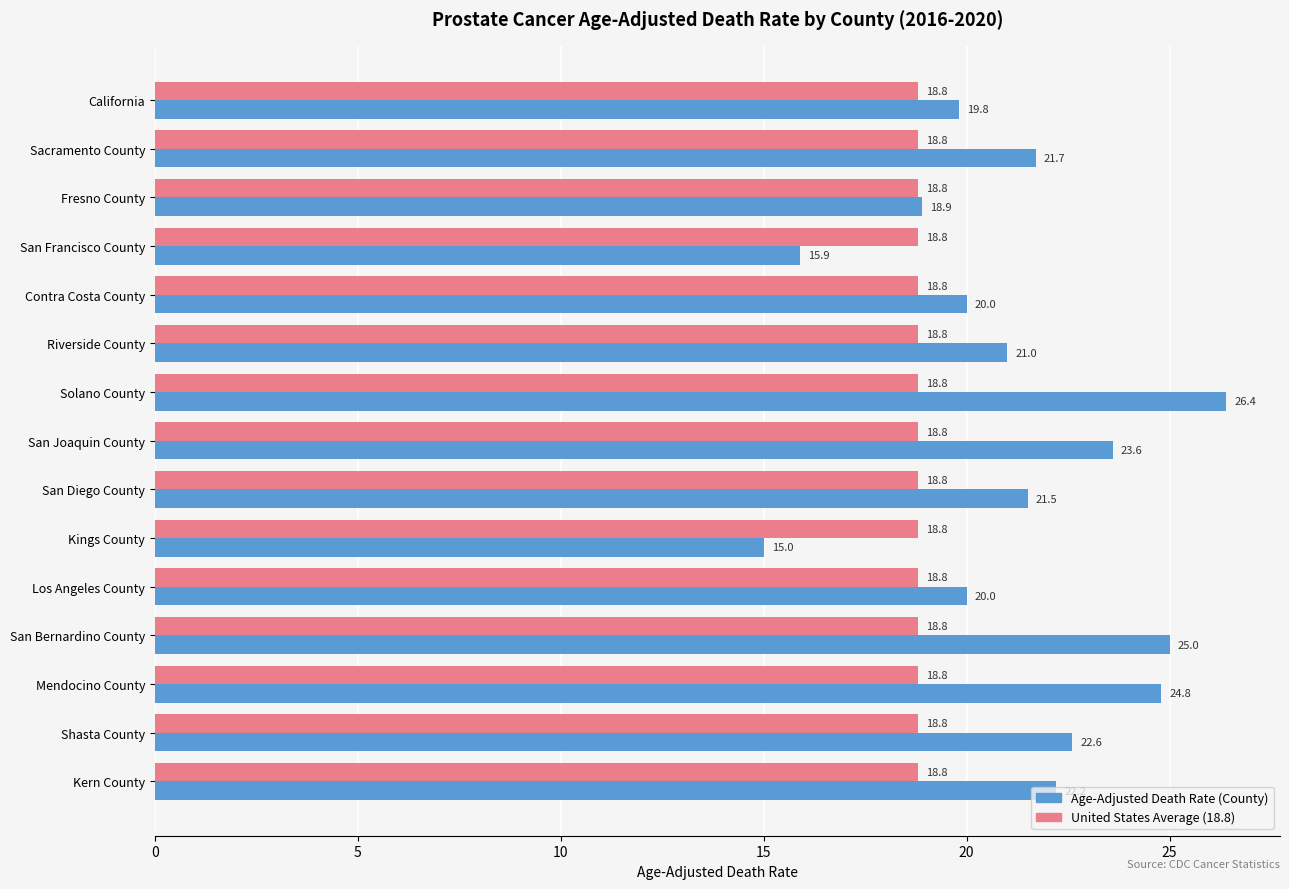

Which category has the highest value across all series?

Solano County